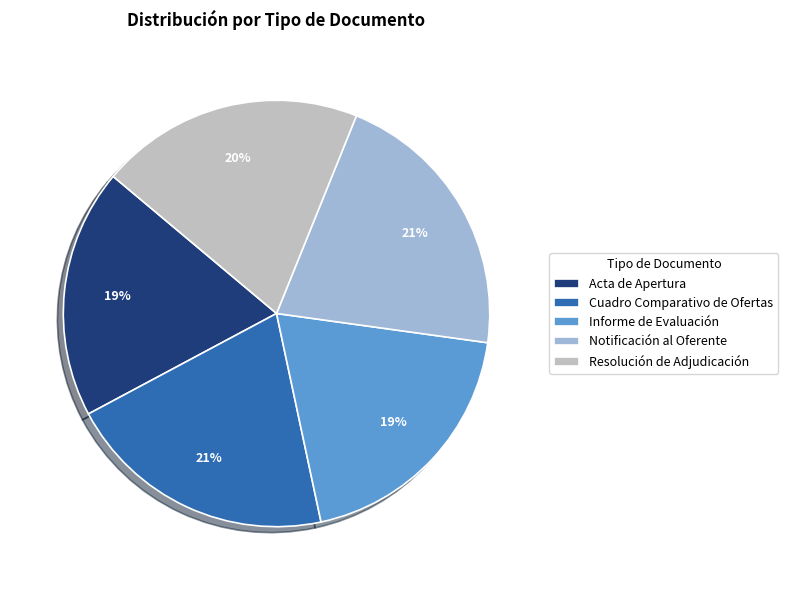

To the nearest percent, what is the combined percentage of Cuadro Comparativo de Ofertas and Resolución de Adjudicación?

41%